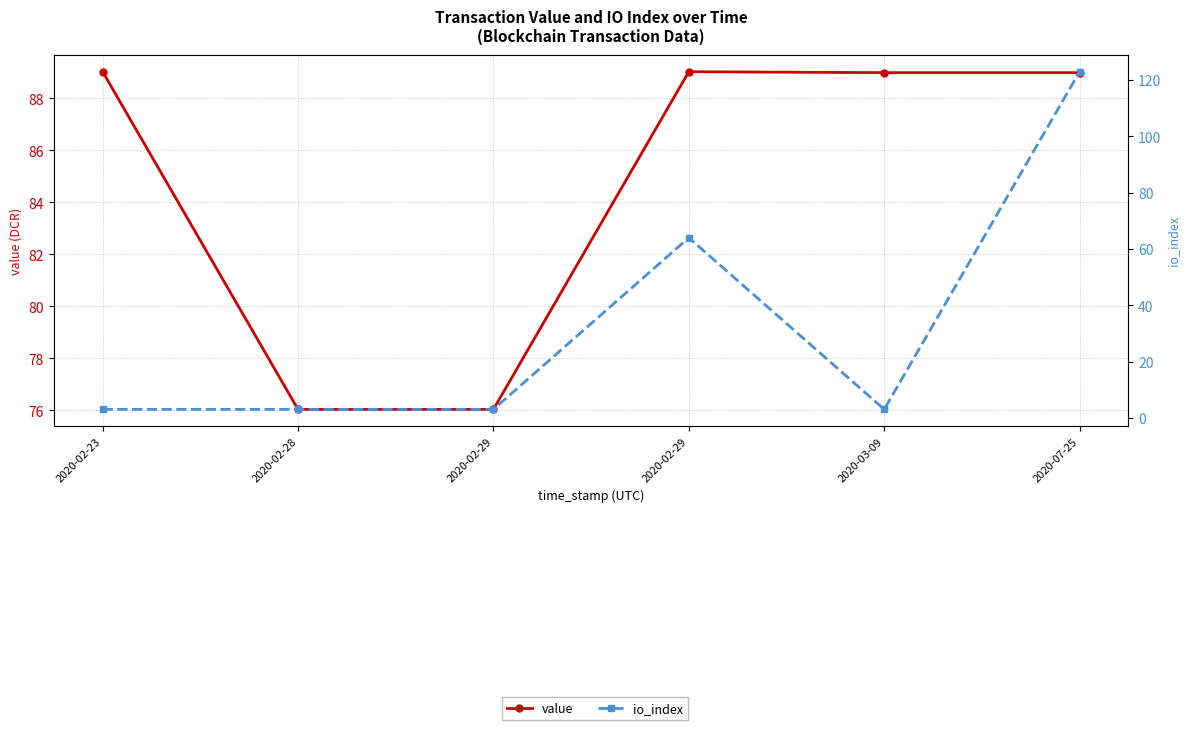

What is the label of the 5th point from the right?

2020-02-28